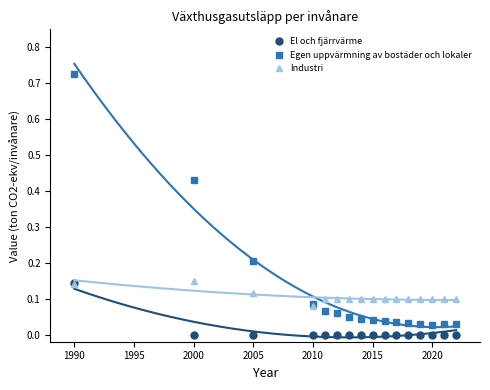

True or false: El och fjärrvärme has more than 0 points higher than both neighbors.

False